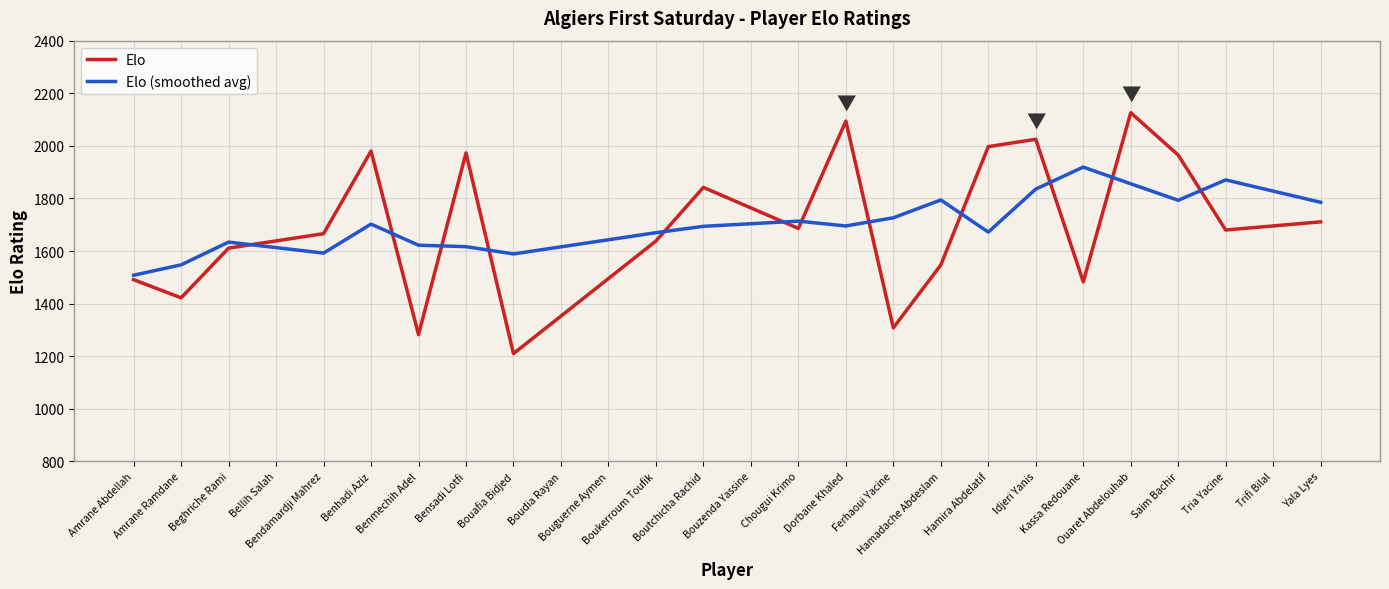

Which series ends up on top after the final intersection of Elo (smoothed avg) and Elo?

Elo (smoothed avg)